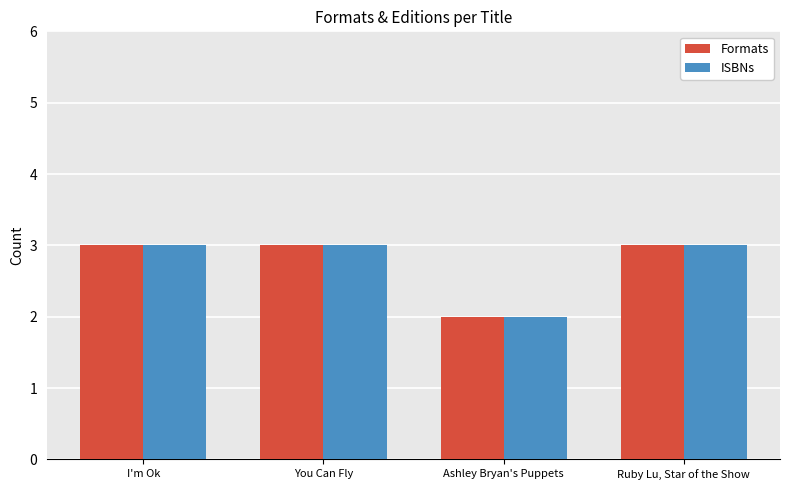

What is the highest value of the ISBNs series?

3